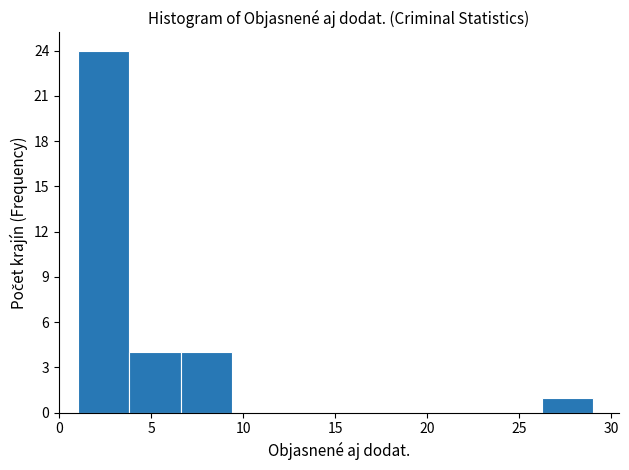

Reading left to right, transcribe this chart: for each bar, give the range it covers on the x-axis and its height. Neither the bar edges nor the heights are printed on the chart, so give them approximately, as read against the axes.

1.0 to 3.8: 24
3.8 to 6.6: 4
6.6 to 9.4: 4
9.4 to 12.2: 0
12.2 to 15.0: 0
15.0 to 17.8: 0
17.8 to 20.6: 0
20.6 to 23.4: 0
23.4 to 26.2: 0
26.2 to 29.0: 1